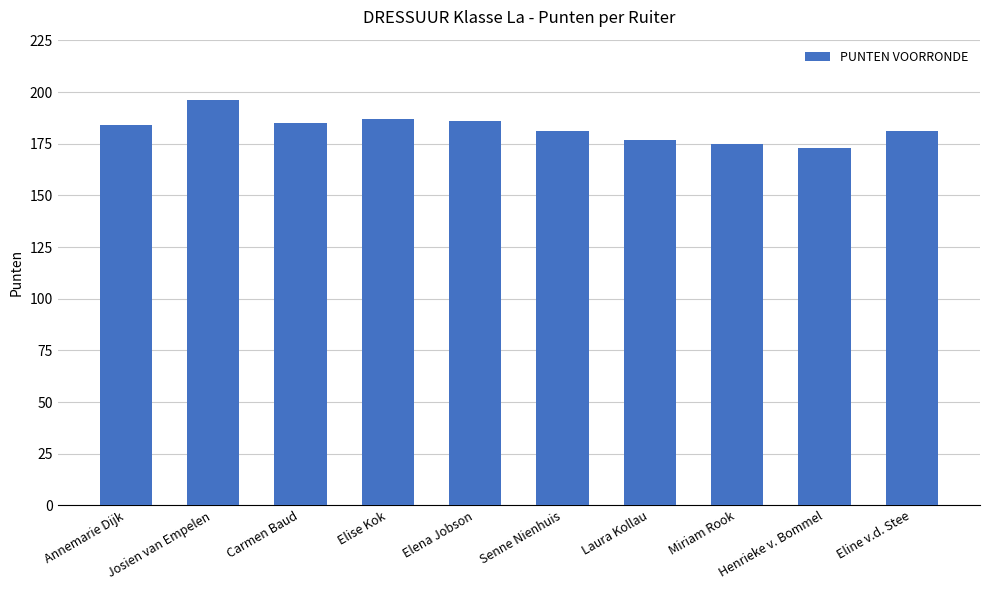

What is the approximate value at Laura Kollau?

177